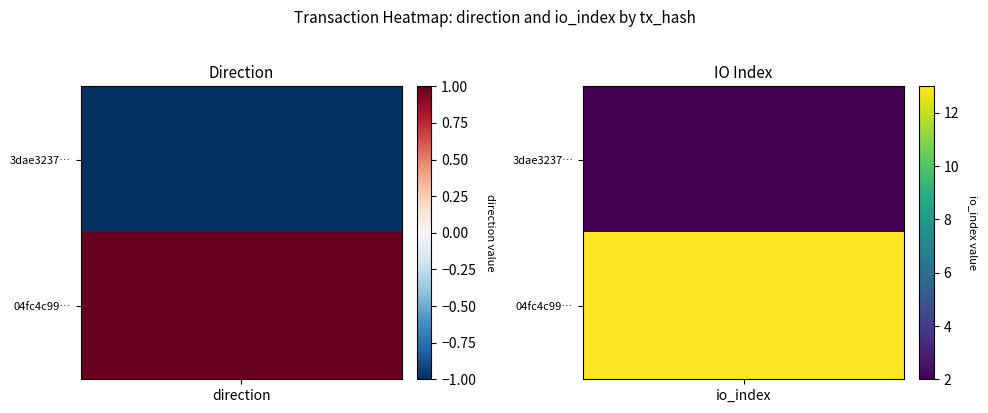

How many values in the 3dae3237cde16e59ea1ce39c636488697f77ffe series are below 2?

1